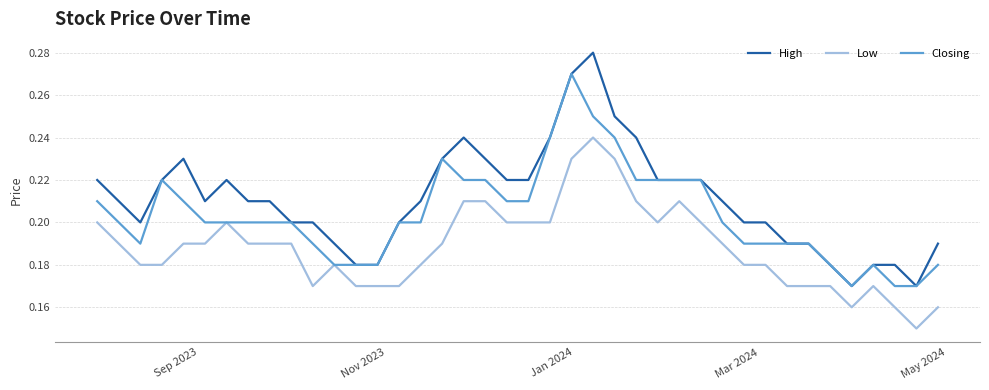

List the series in order of their overall mean, highest first.

High, Closing, Low